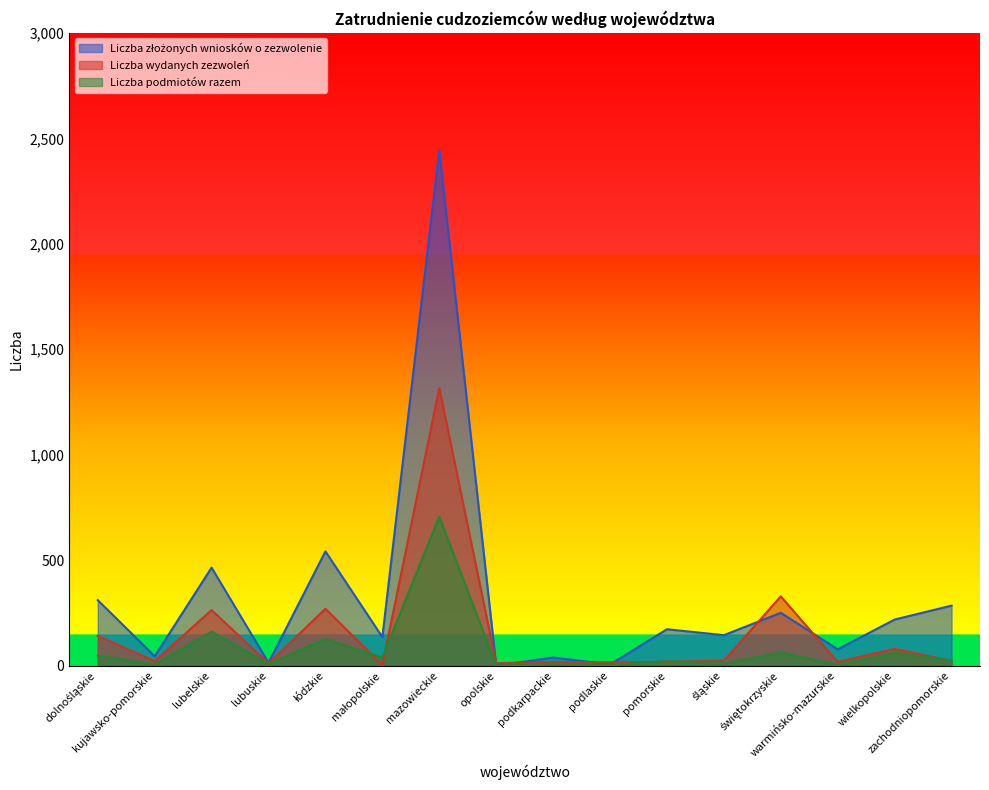

How many distinct data groups are displayed?

3